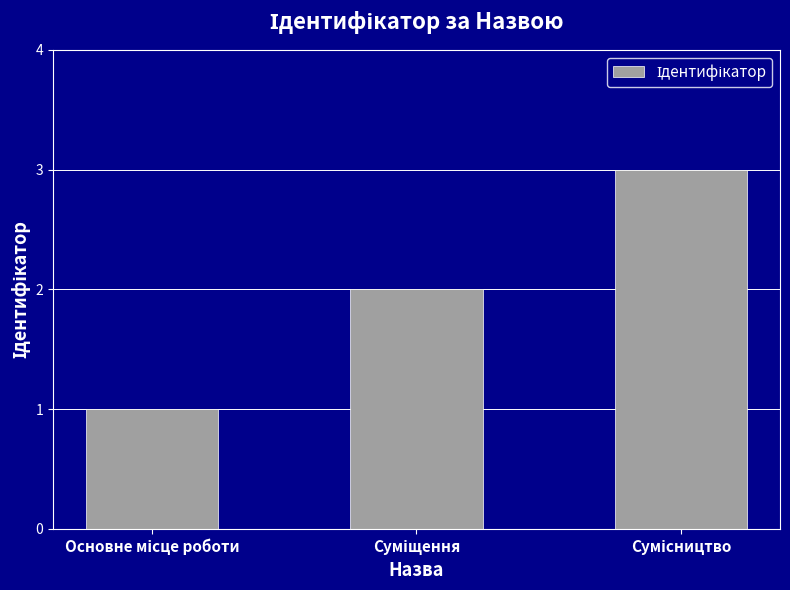

What is the sum of all values?

6